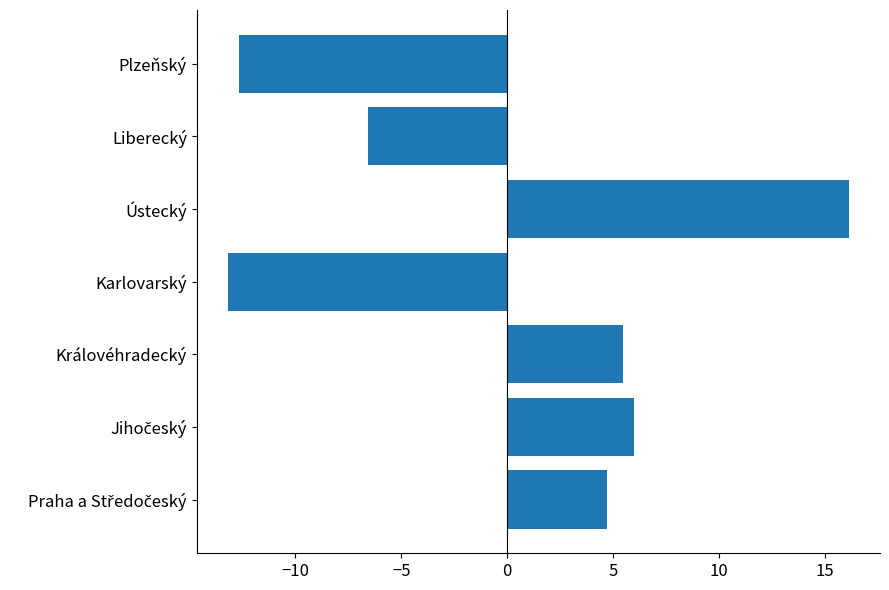

What is the difference between the maximum and second lowest values?

28.8